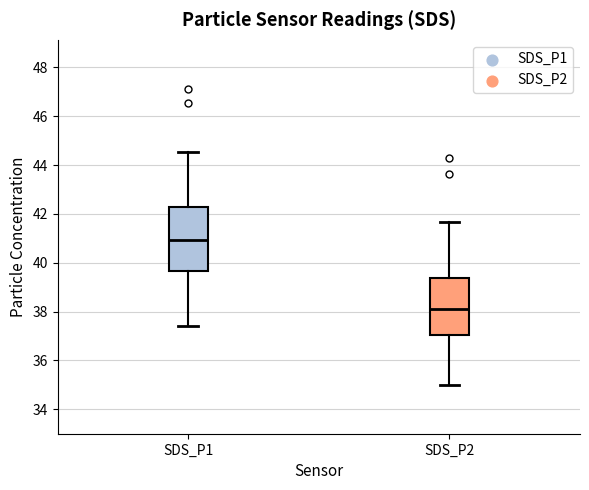

Reading left to right, transcribe this box plot: for each box, give where its median line is, the range the box spans, and where its two whiskers end, as read against the y-axis. The values are not printed on the chart, so give them approximately, as read against the axis.

SDS_P1: median 41.0, box 39.6 to 42.2, whiskers 37.4 to 44.6
SDS_P2: median 38.2, box 37.0 to 39.4, whiskers 35.0 to 41.6